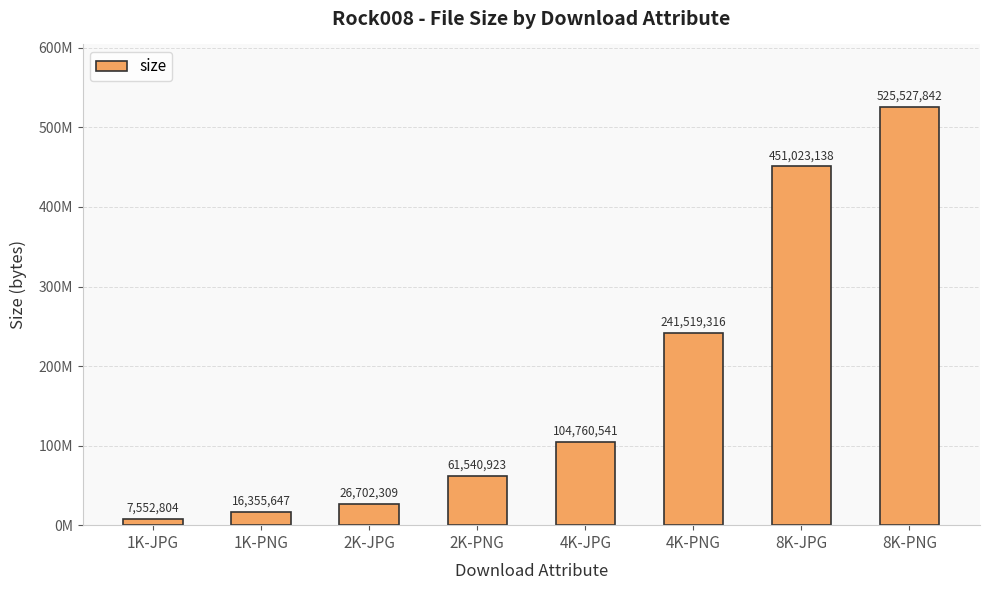

Reading right to left, list all the values displayed in this chart.

525527842	451023138	241519316	104760541	61540923	26702309	16355647	7552804